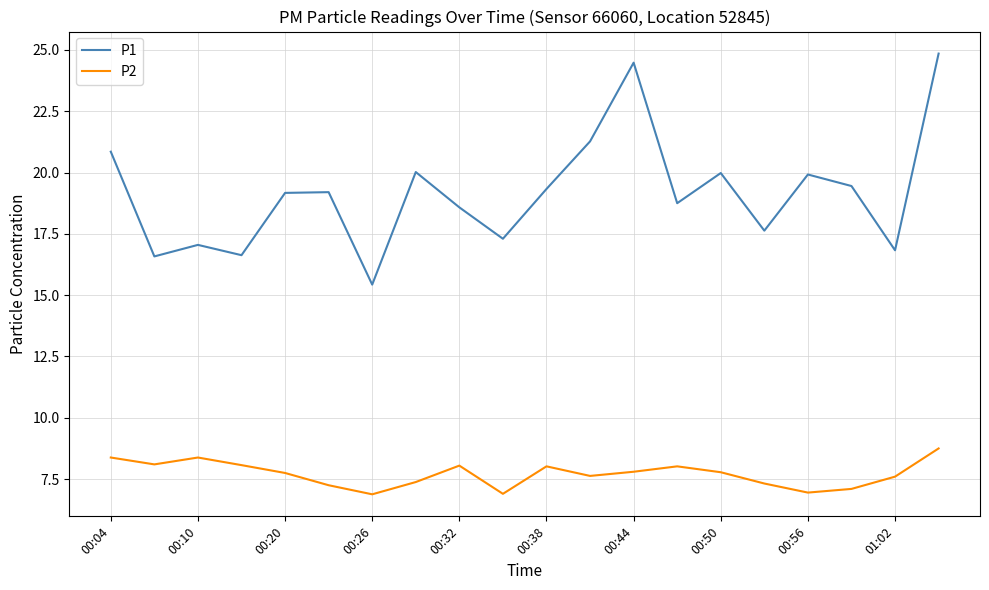

What is the minimum value shown in the chart?

6.9